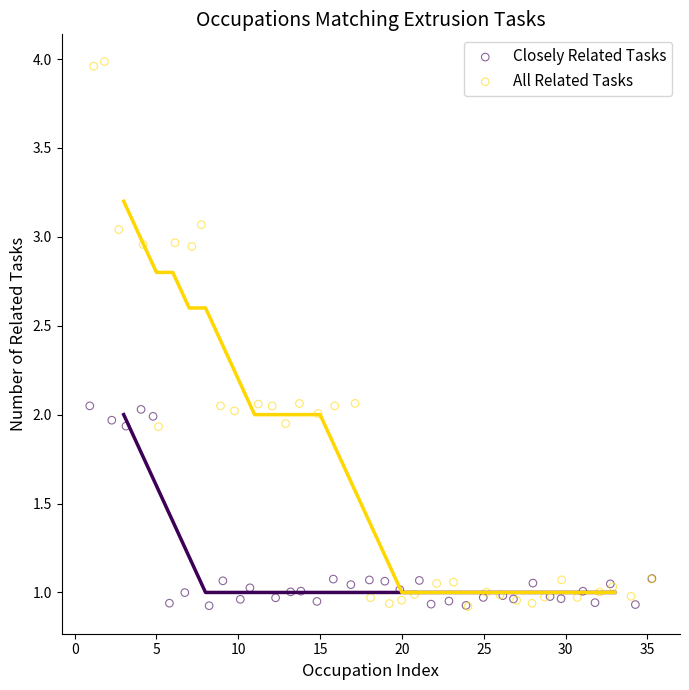

Which series has the largest Y range (max minus min)?

All Related Tasks